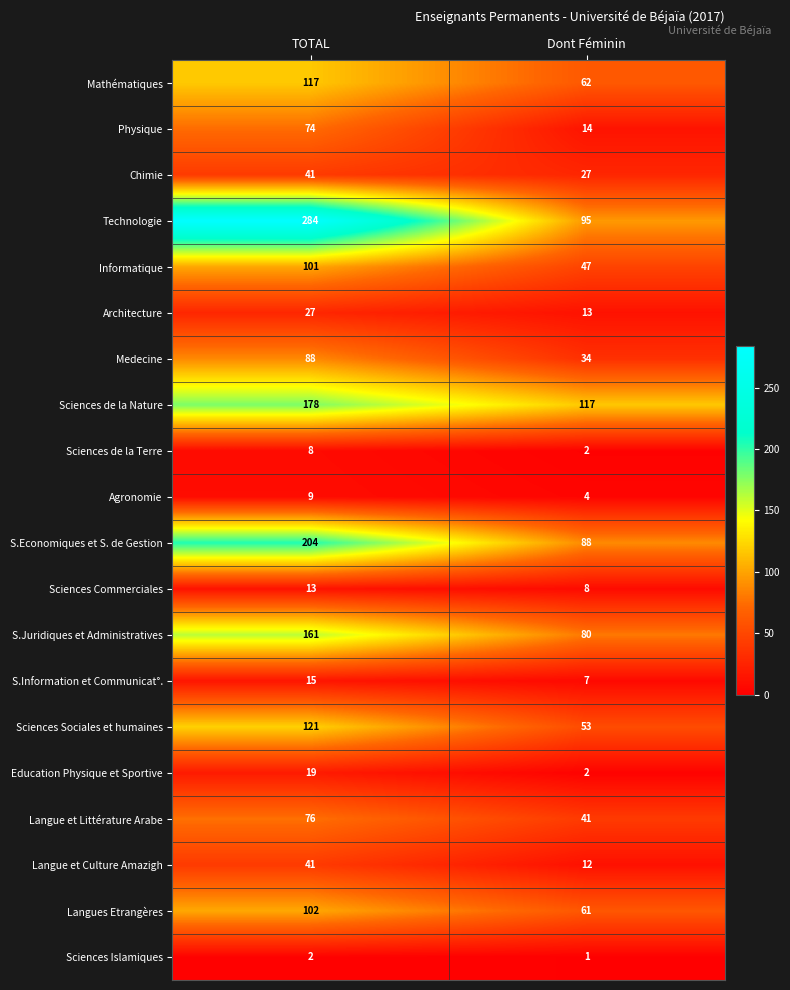

What is the sum of the Sciences de la Terre values at Dont Féminin and TOTAL?

10